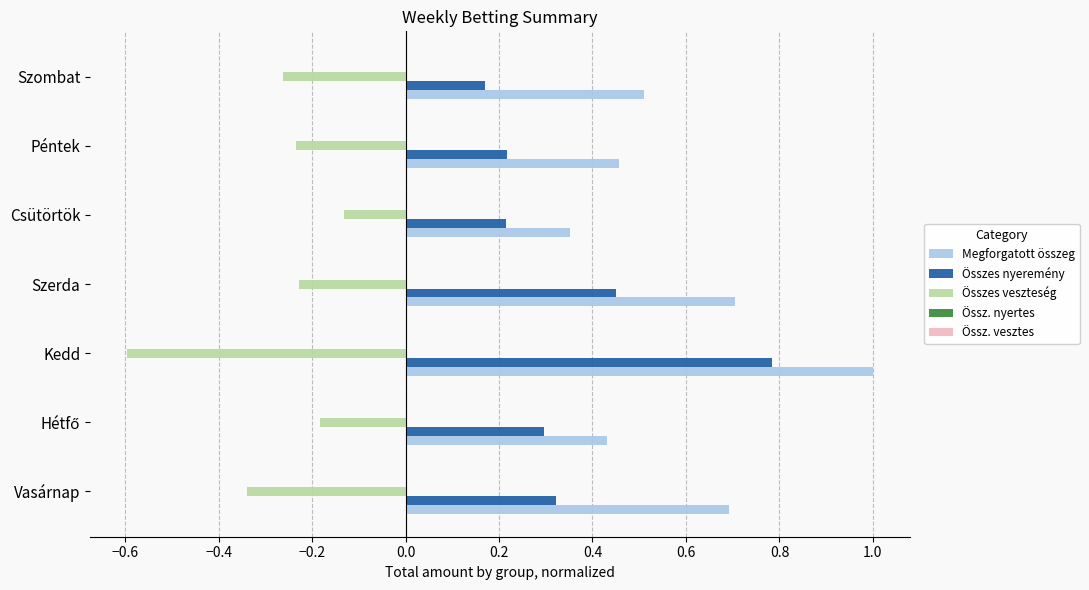

The Megforgatott összeg series shows 0.5 at Péntek. True or false?

True